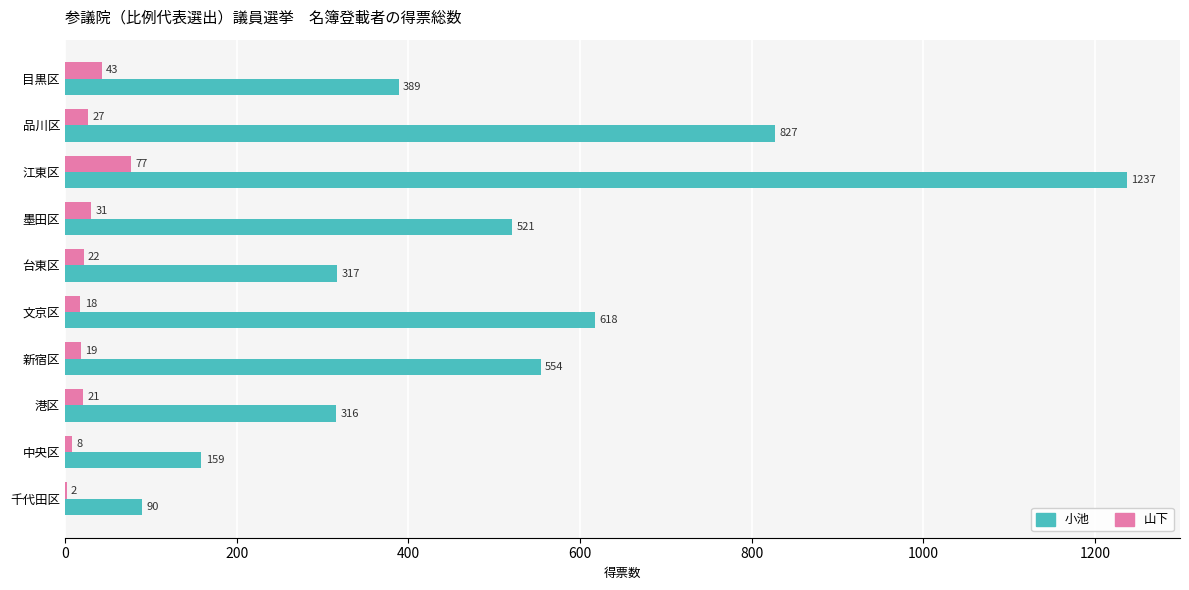

The value of 小池 at 港区 is 316. True or false?

True